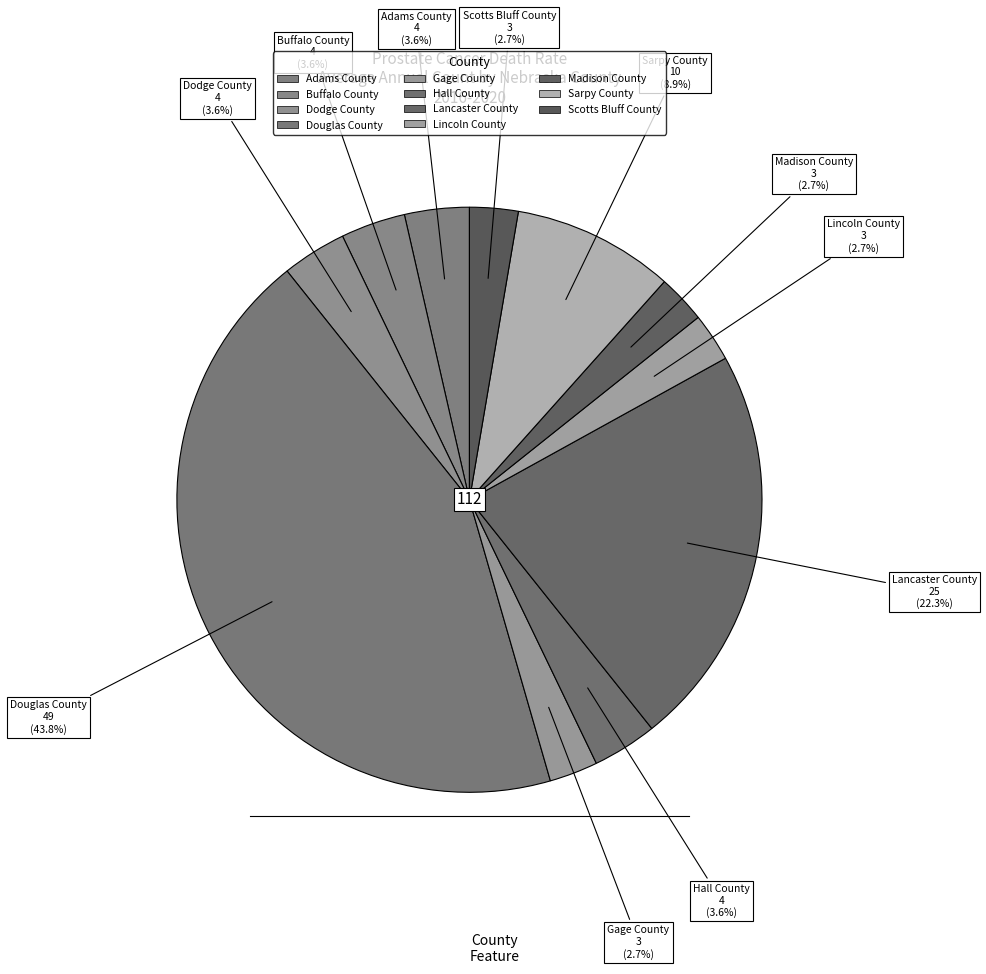

Rank the categories by value from lowest to highest.

Gage County, Lincoln County, Madison County, Scotts Bluff County, Adams County, Buffalo County, Dodge County, Hall County, Sarpy County, Lancaster County, Douglas County